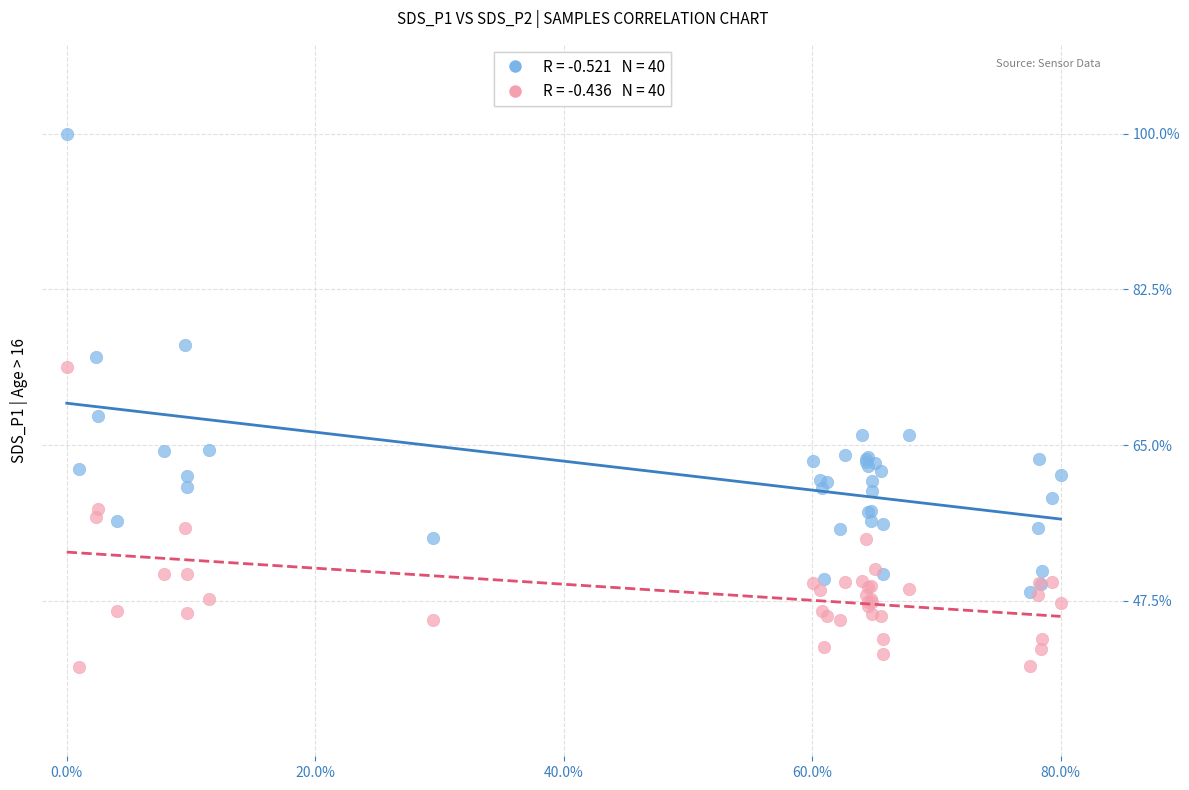

Across all series, what Y value is closest to 70?

68.3